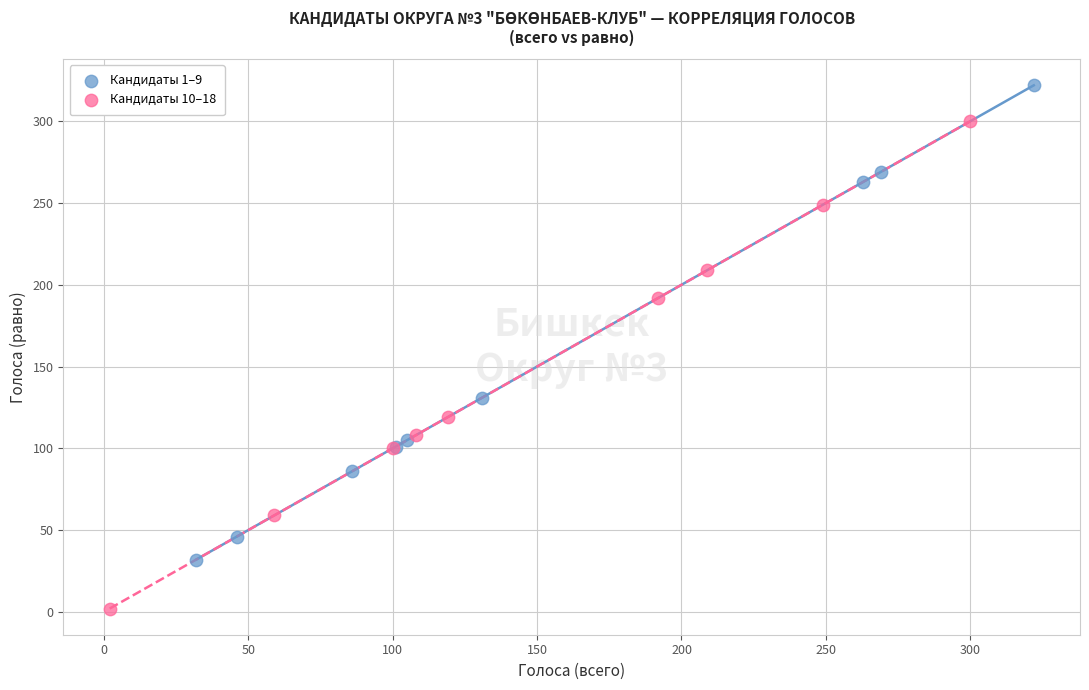

Which series contains the highest Y value?

Кандидаты 1–9